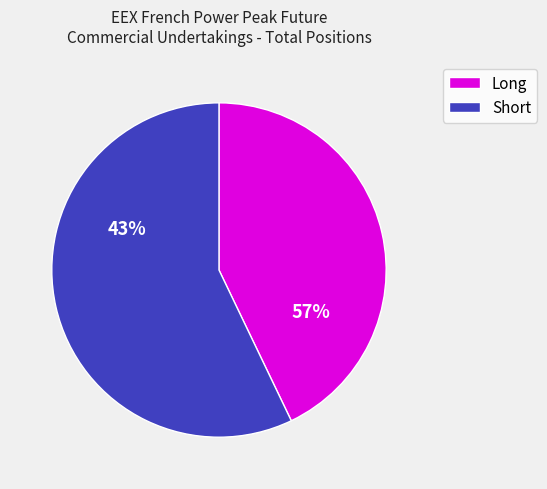

Is there a majority slice in this chart?

Yes